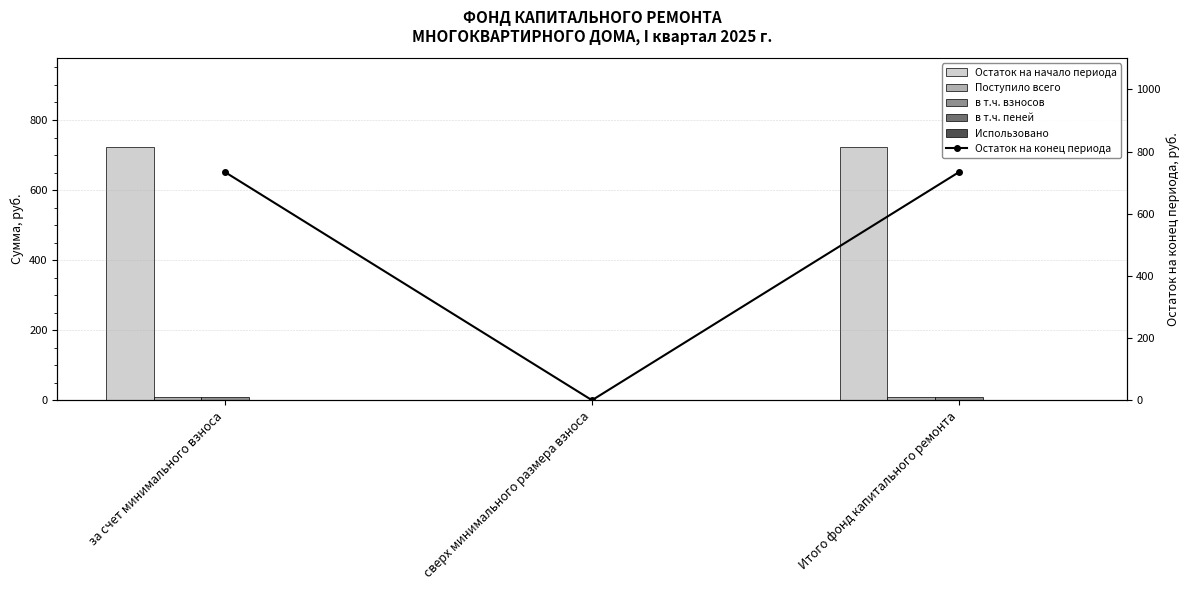

How many series are shown in this chart?

6